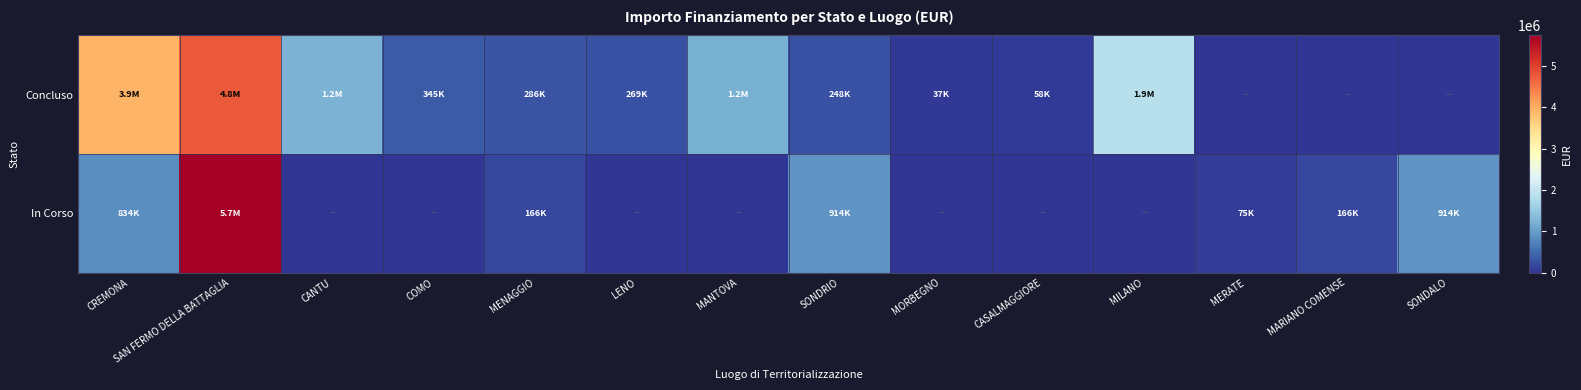

What is the total value across all series at CANTU?

1242450.0